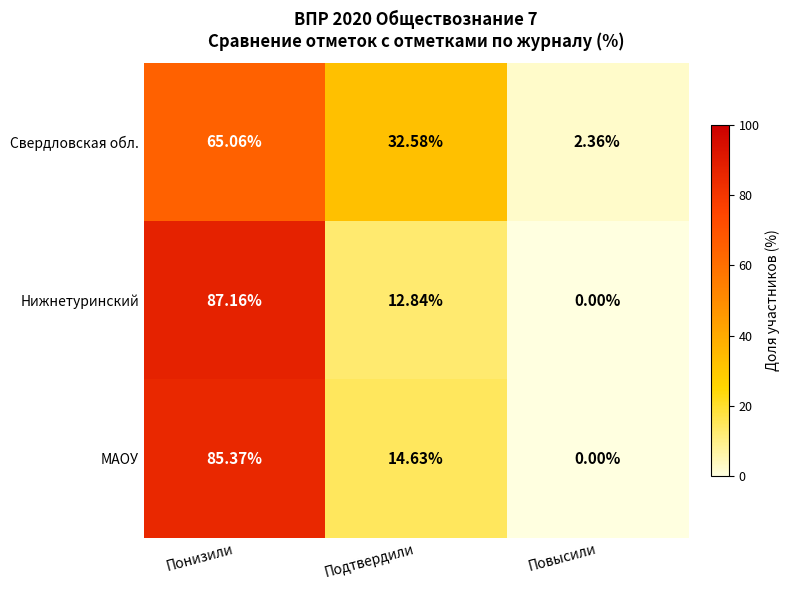

Which series changed the most between Подтвердили and Повысили?

Свердловская обл.